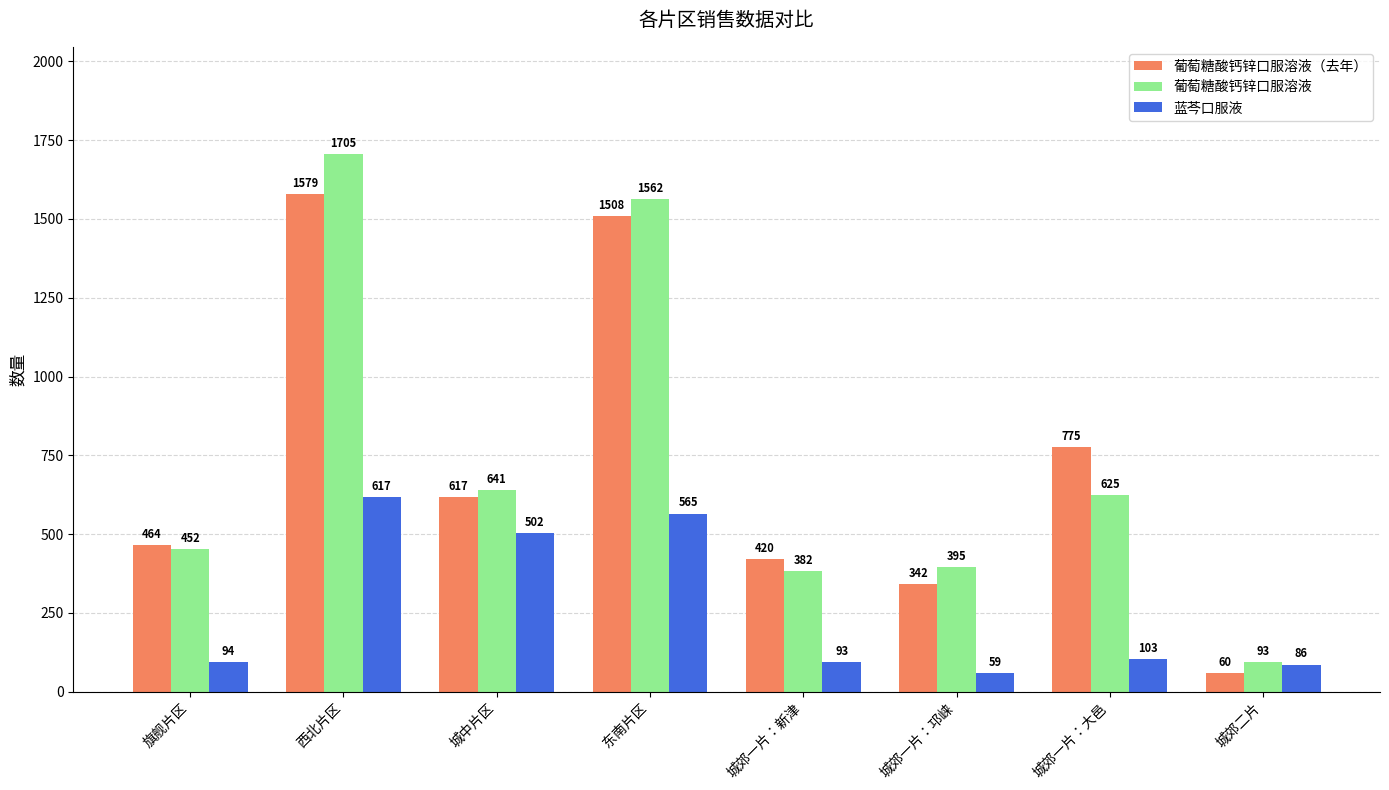

How many categories are shown in the chart?

8